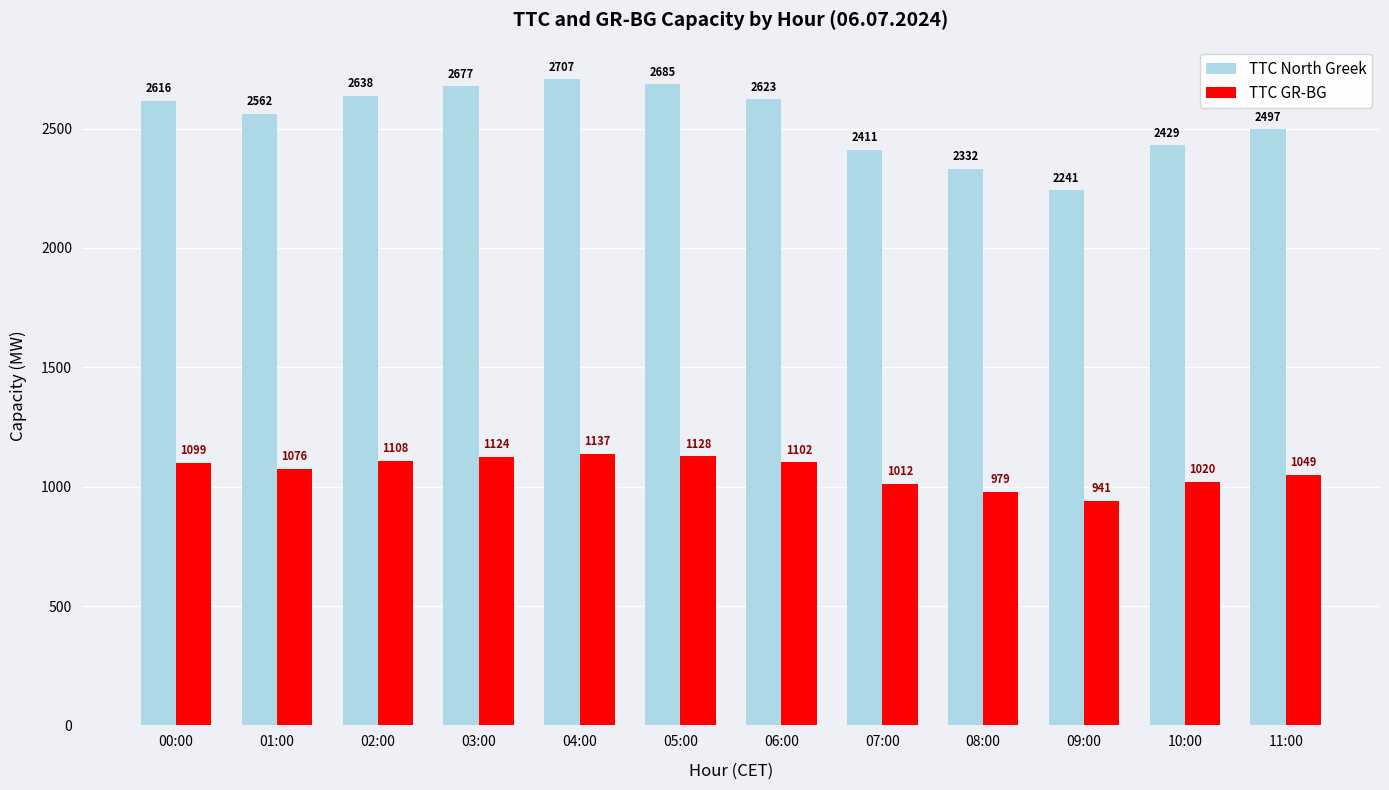

What is the lowest value of the TTC GR-BG series?

941